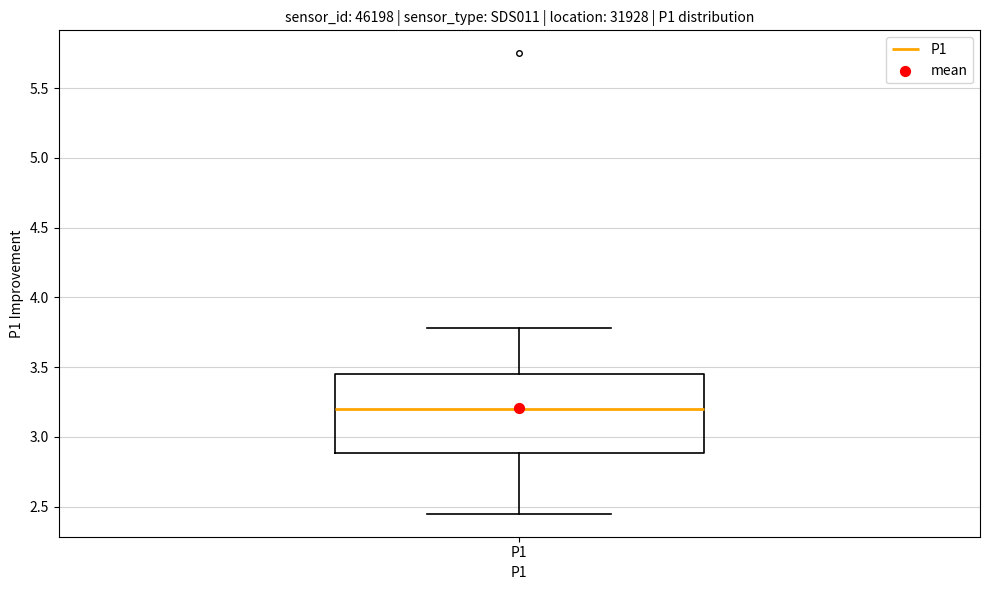

Transcribe this box plot: give where the median line is, the range the box spans, and where the two whiskers end, as read against the y-axis. The values are not printed on the chart, so give them approximately, as read against the axis.

median 3.20, box 2.90 to 3.45, whiskers 2.45 to 3.80